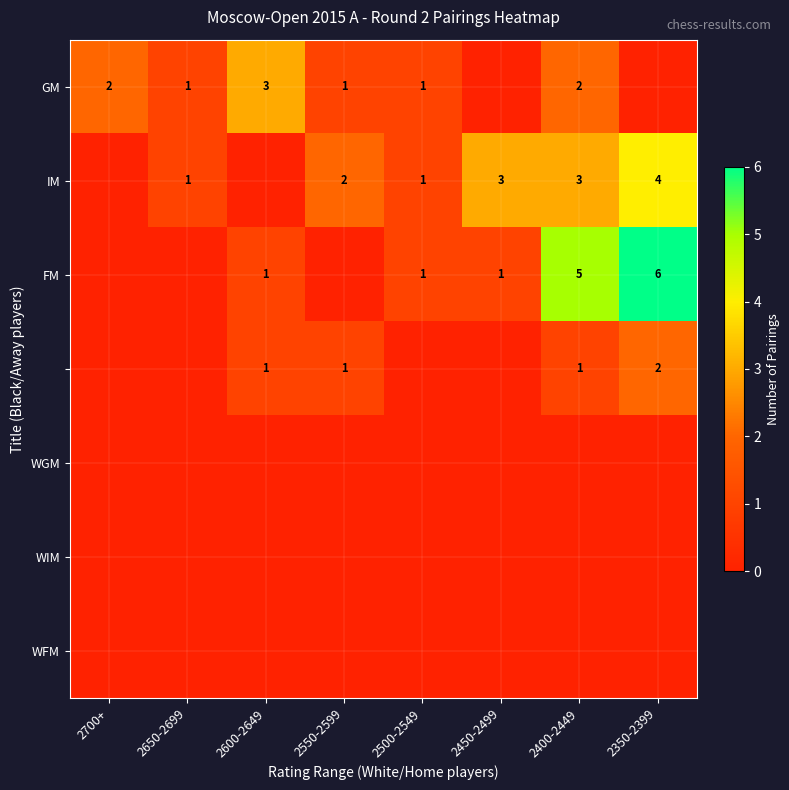

The FM series shows 6 at 2350-2399. True or false?

True